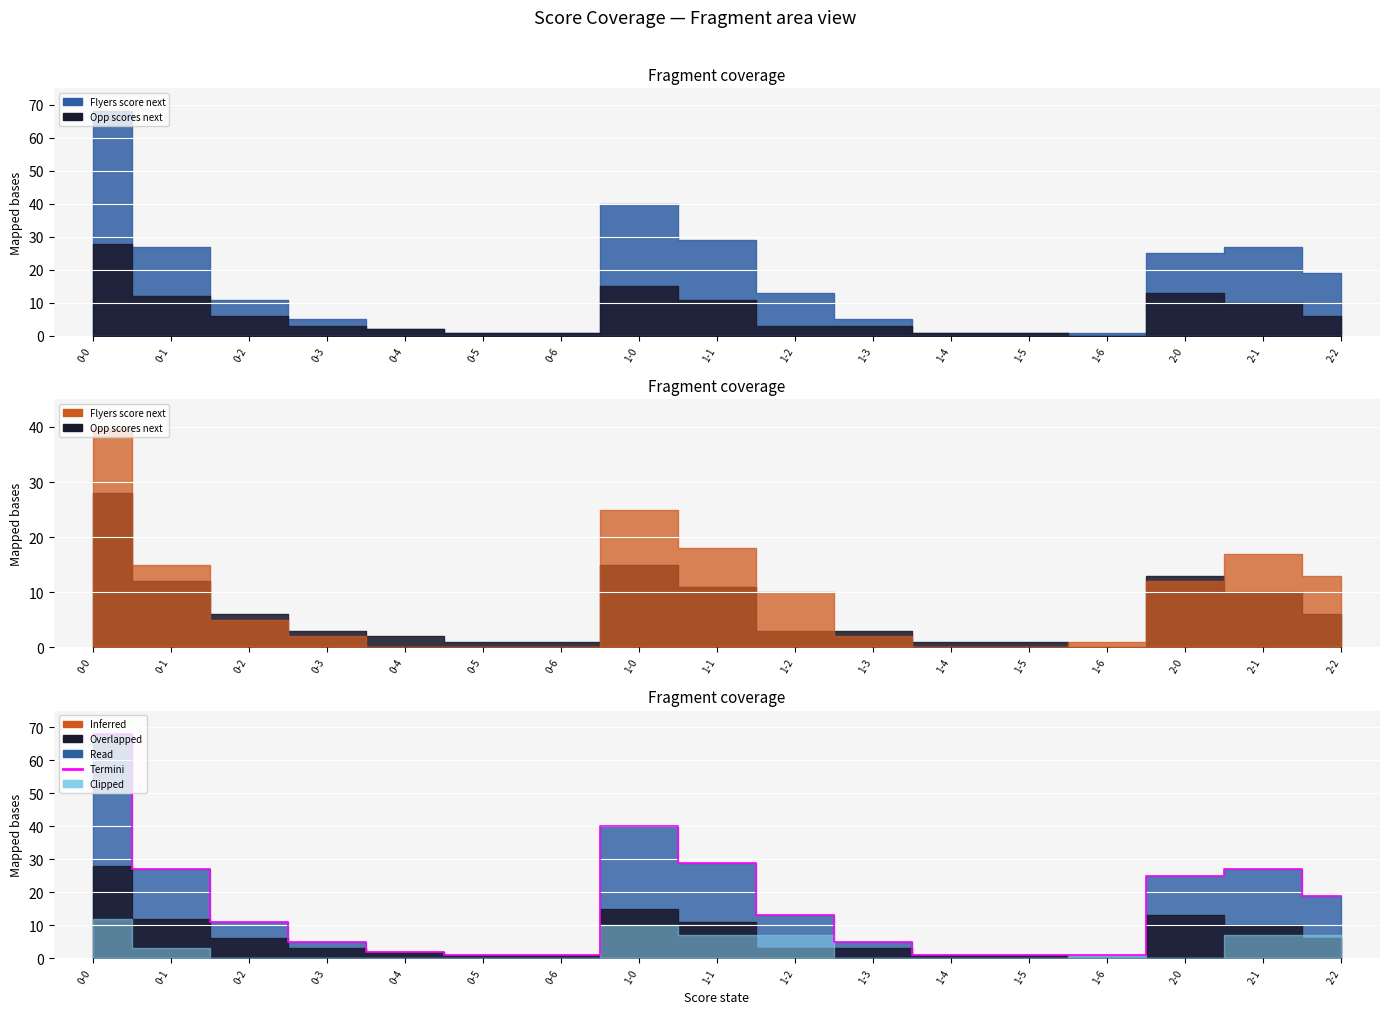

At which label does the data first exceed 11?

0-0